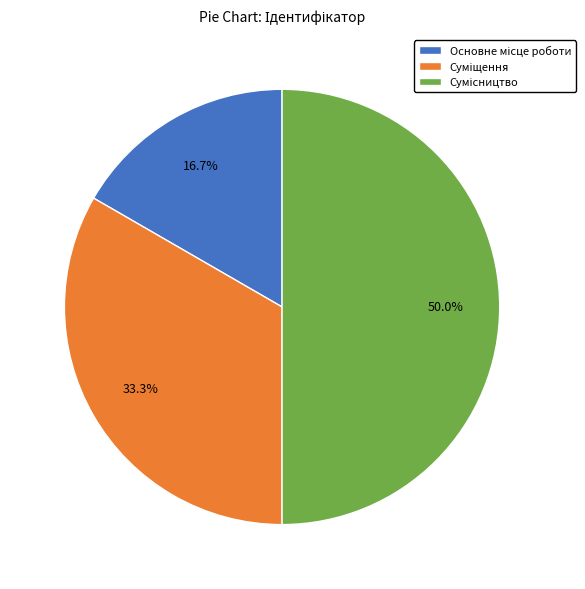

To the nearest percent, what is the difference between the largest and smallest slice percentages?

33%